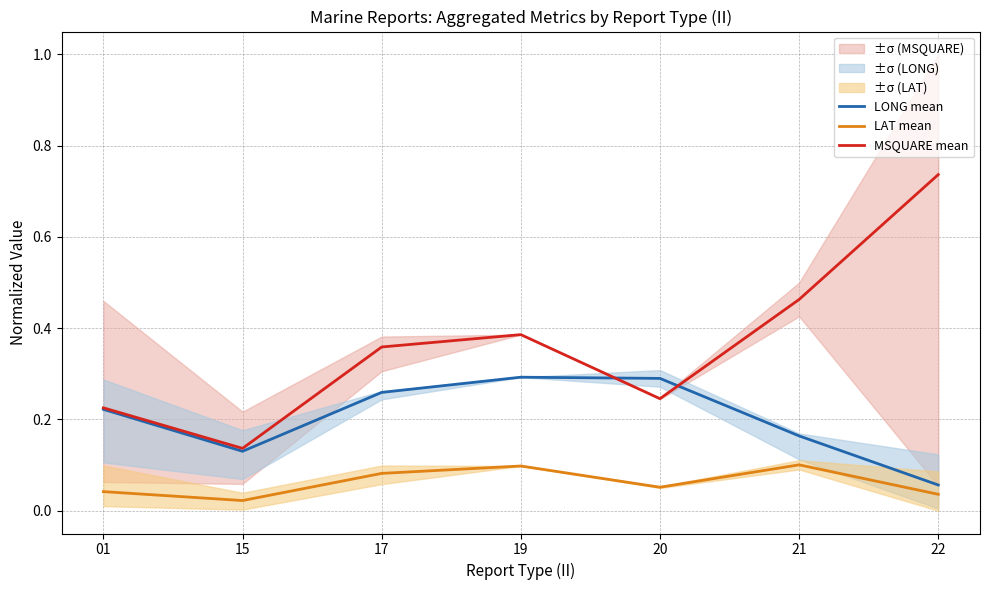

At which category is the sum across all series the highest?

22